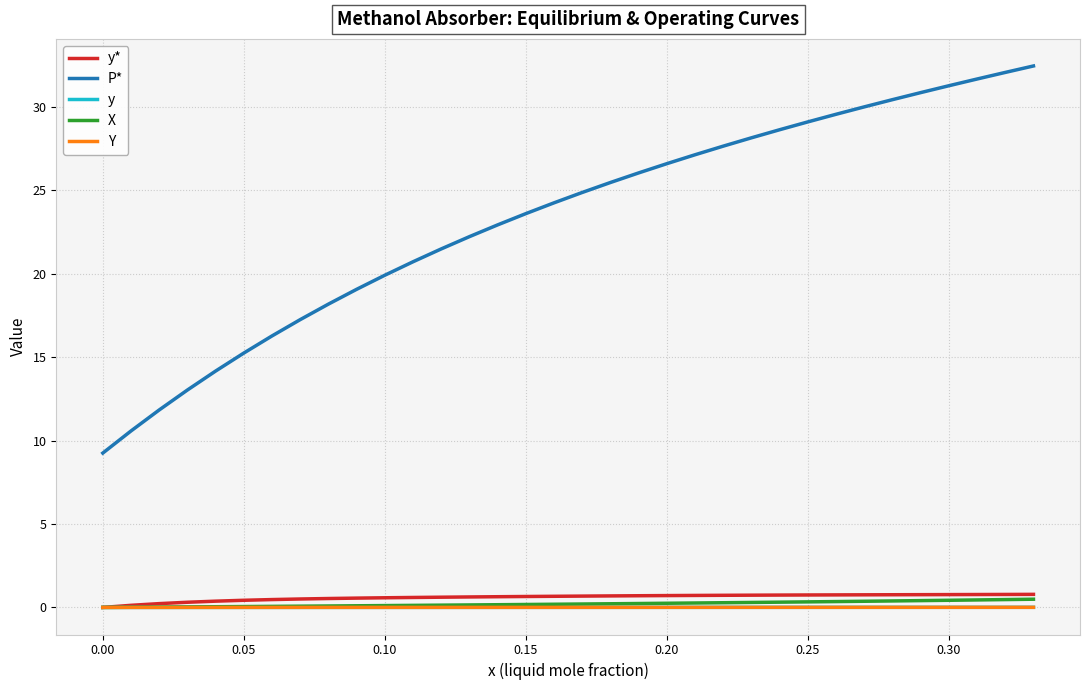

Which series has the largest total across all categories?

P*